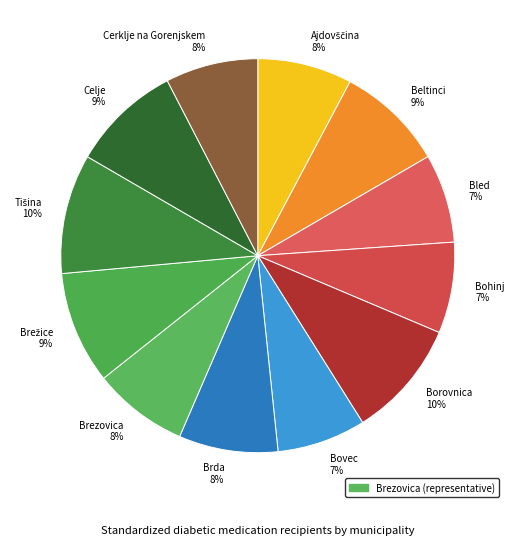

Between Beltinci 9% and Bled 7%, which is larger?

Beltinci 9%